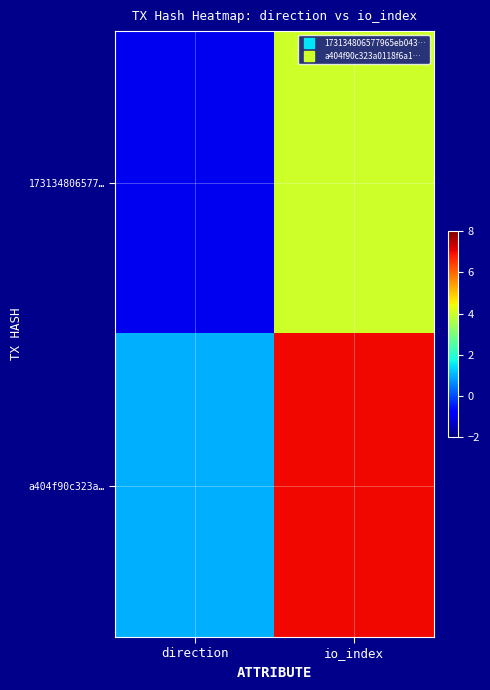

At direction, list the series in order from smallest to largest.

173134806577…, a404f90c323a…